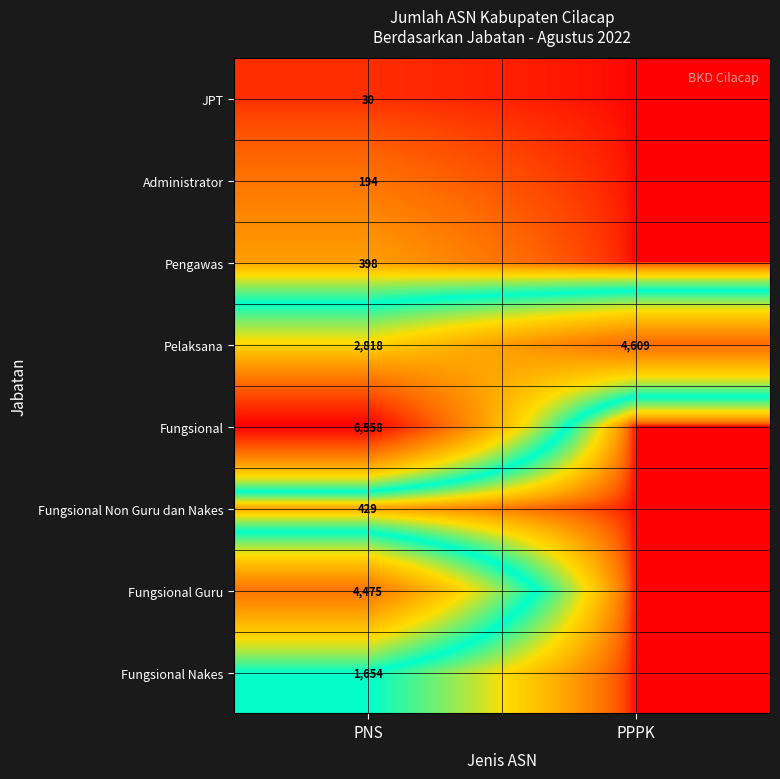

Is the value of Fungsional at PNS greater than the value of Pelaksana at PPPK?

Yes